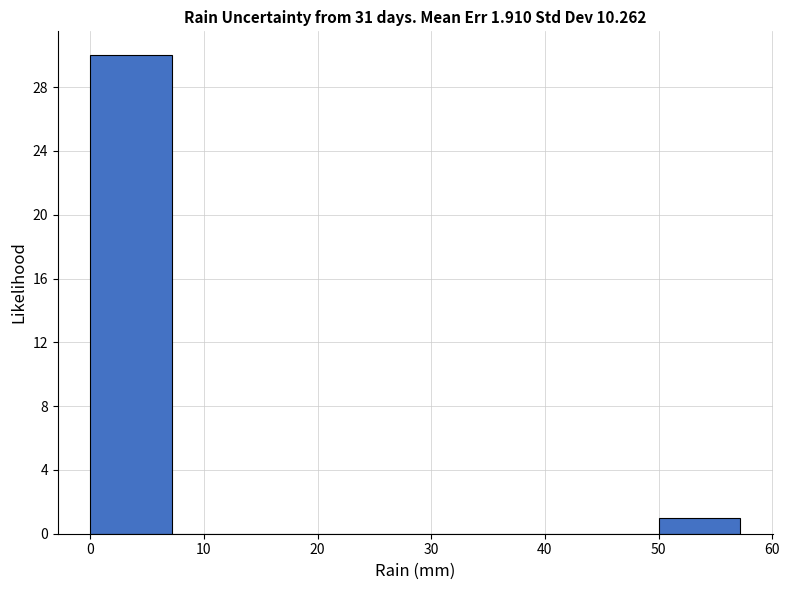

Reading left to right, list every bar in this chart as the range it spans on the x-axis followed by its height. Neither the bar edges nor the heights are printed on the chart, so give them approximately, as read against the axes.

0 to 7: 30
7 to 14: 0
14 to 21: 0
21 to 29: 0
29 to 36: 0
36 to 43: 0
43 to 50: 0
50 to 57: 1